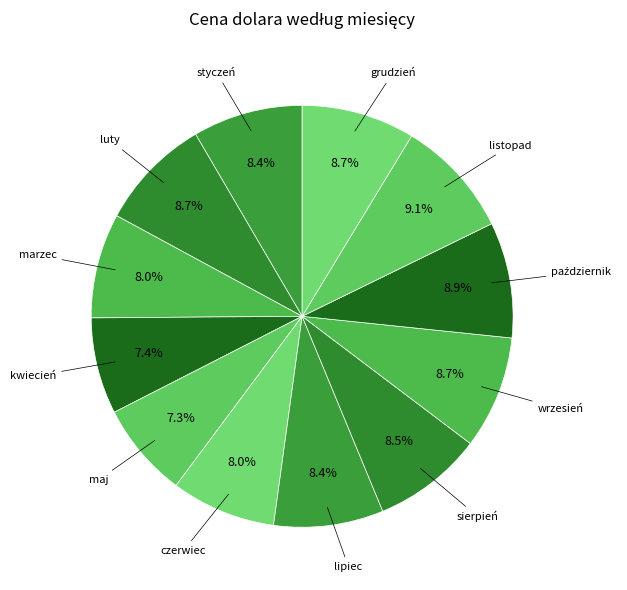

To the nearest percent, what portion does czerwiec represent?

8%